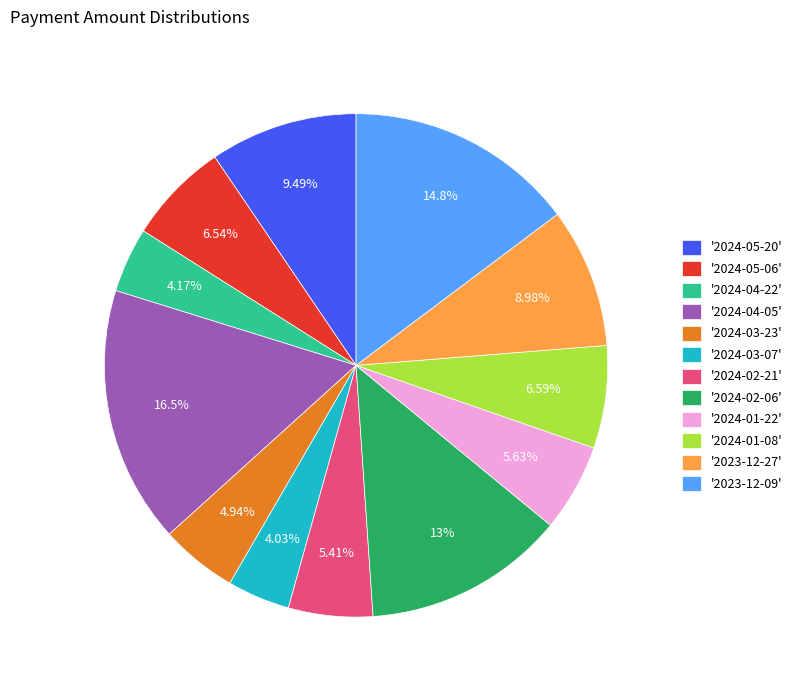

Combined, do '2023-12-27' and '2024-01-08' account for over 50%?

No